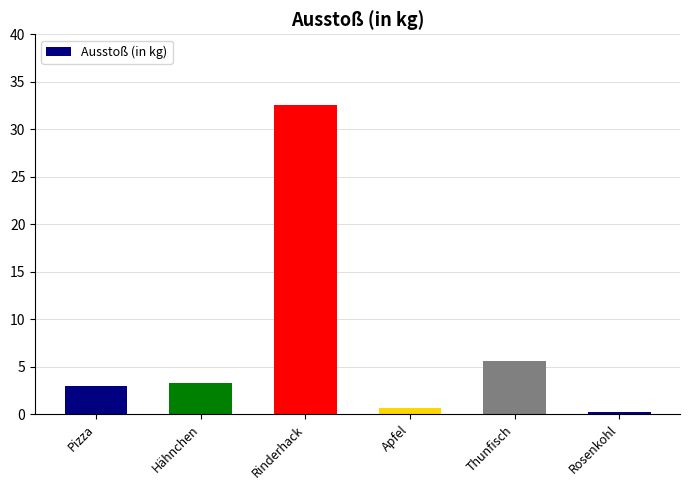

What is the label of the 5th bar from the right?

Hähnchen